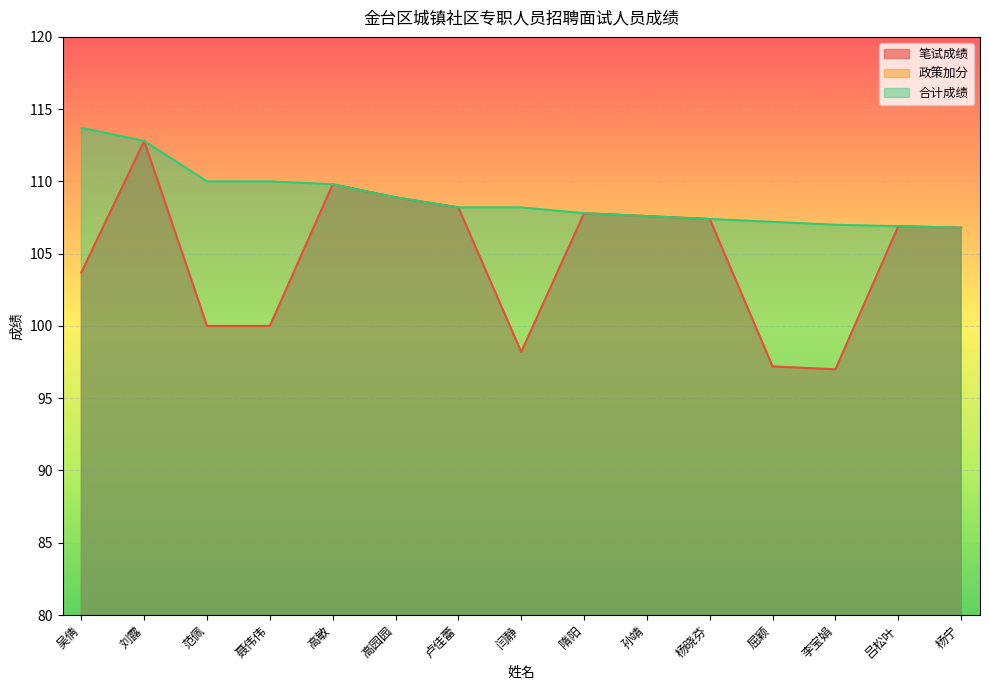

What is the sum of the 笔试成绩 values at 高园园 and 李宝娟?

205.9